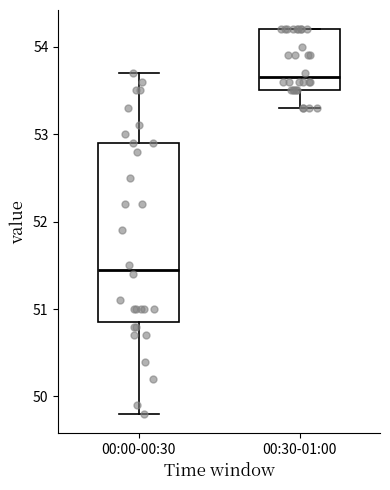

Which box has the highest median line?

00:30-01:00